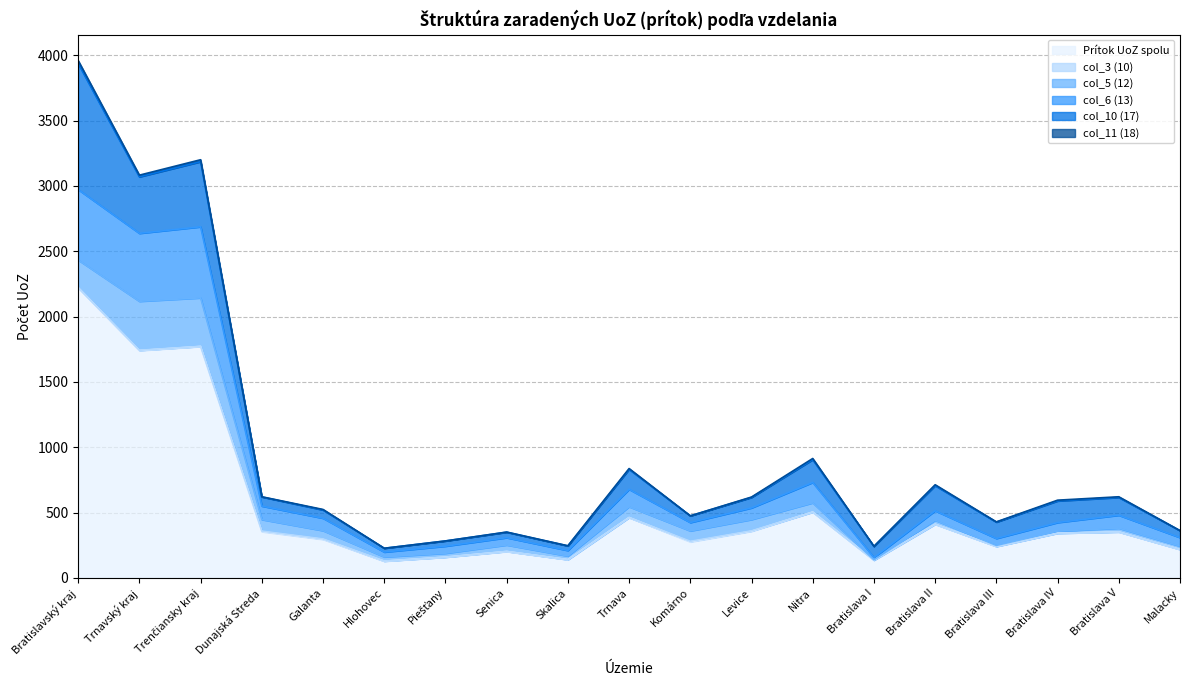

The col_6 (13) series shows 89 at Levice. True or false?

True